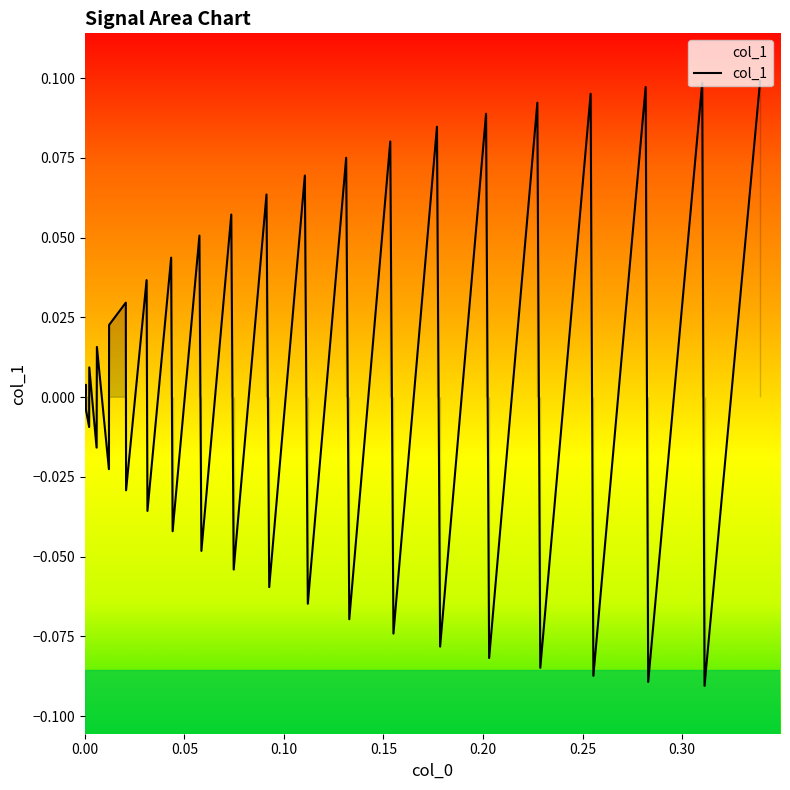

Does the chart have visible grid lines?

No